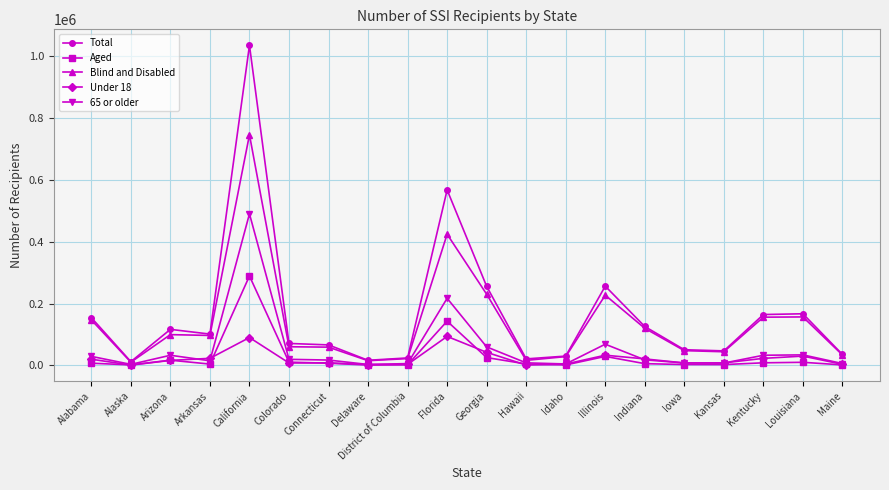

What is the label of the 16th point from the right?

California